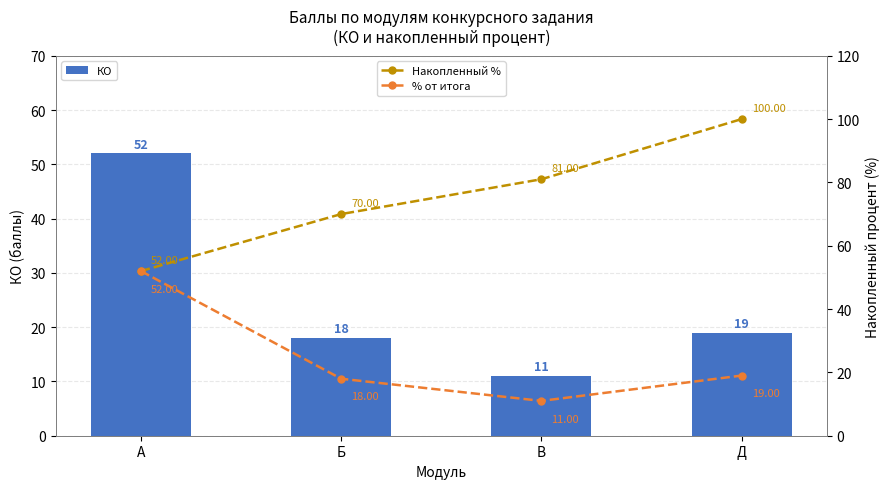

How many values in the КО series exceed 19?

1